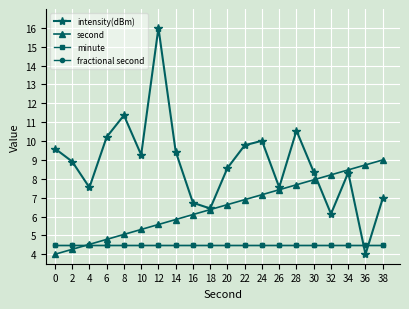

At how many categories does at least one series exceed 5?

20